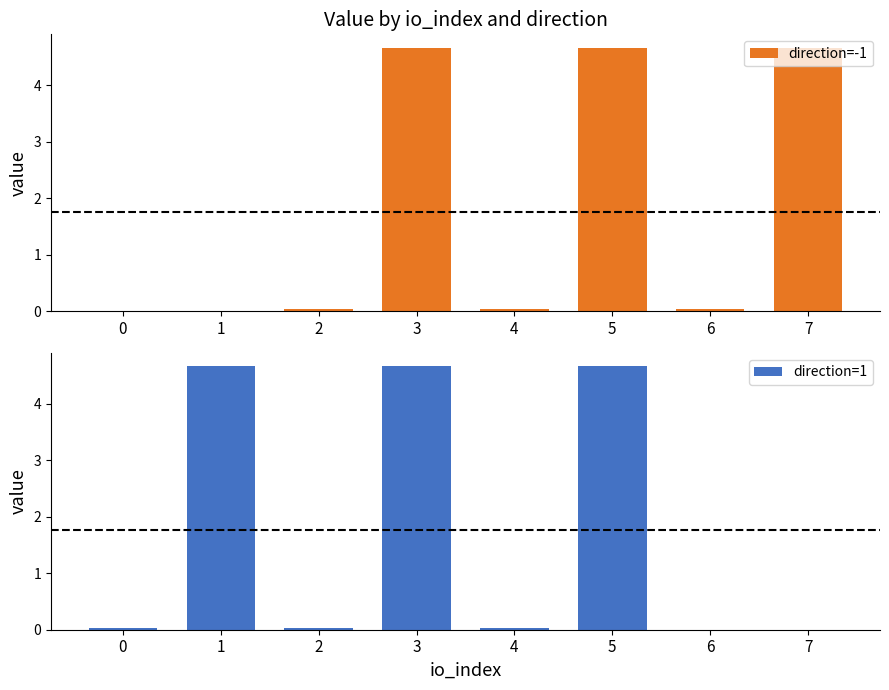

List the series in order of their peak value, lowest first.

direction=-1, direction=1